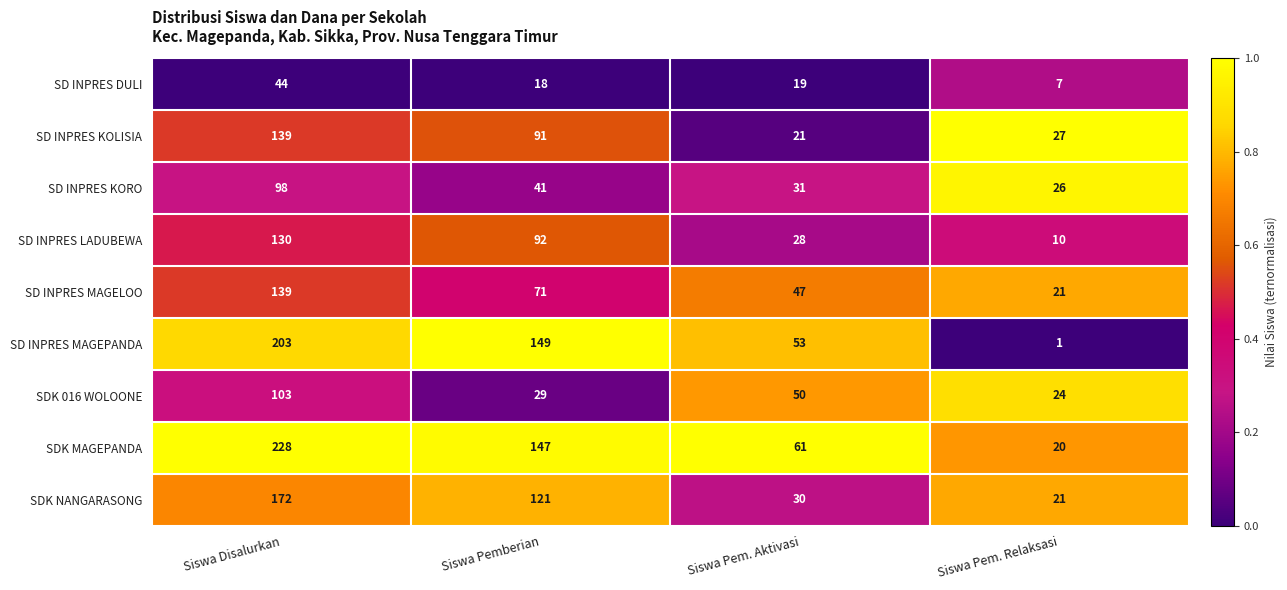

What is the average value of the SD INPRES MAGEPANDA series?

102